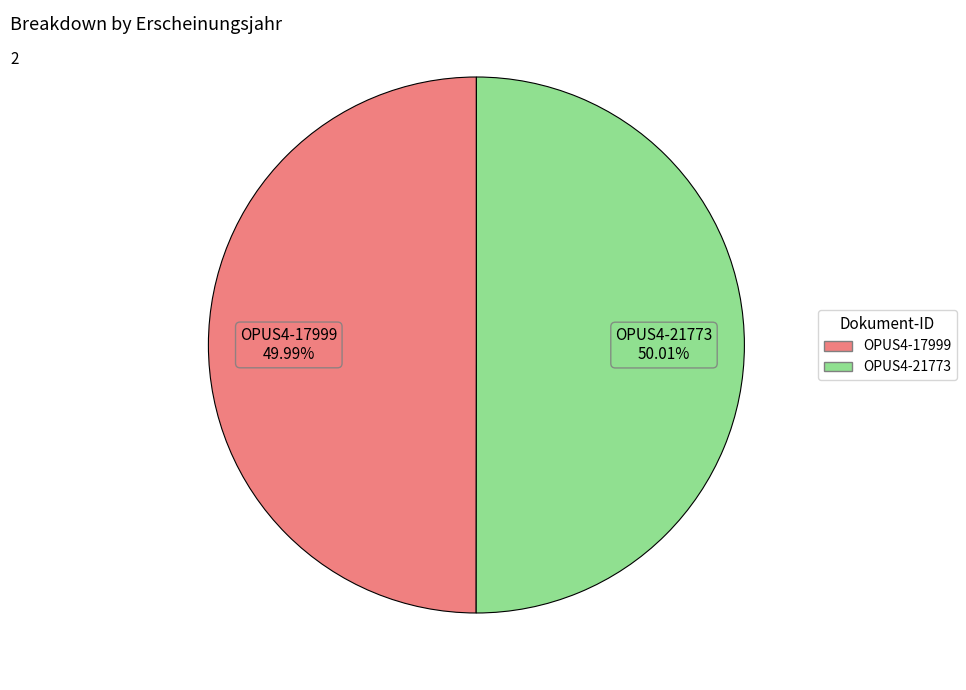

Approximately how many times larger is the value at OPUS4-21773 compared to OPUS4-17999?

1.0